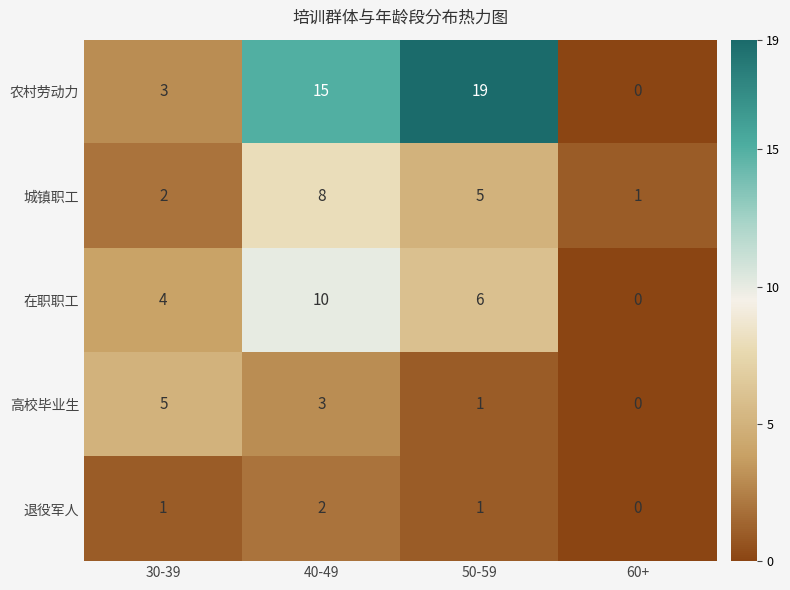

Where does the 城镇职工 series first go above 5?

40-49